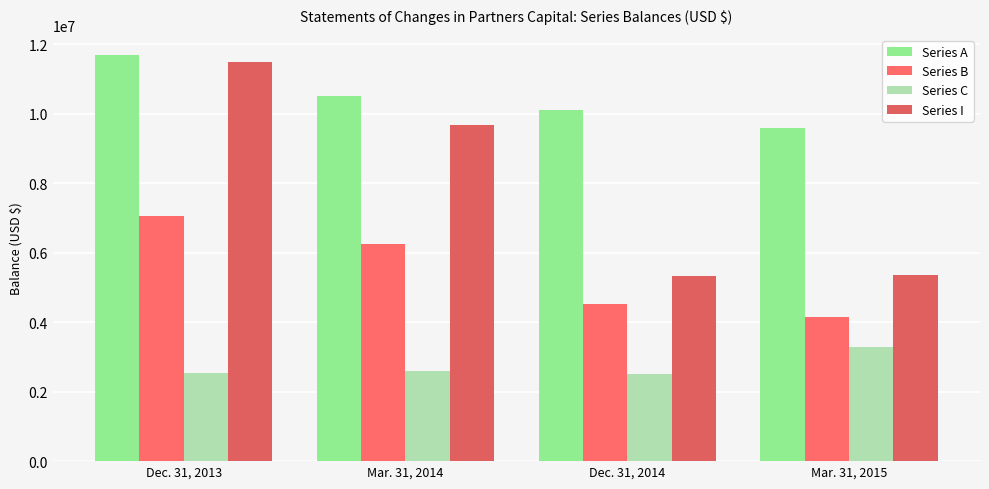

What is the difference between the second highest and minimum values in the Series I series?

4346464